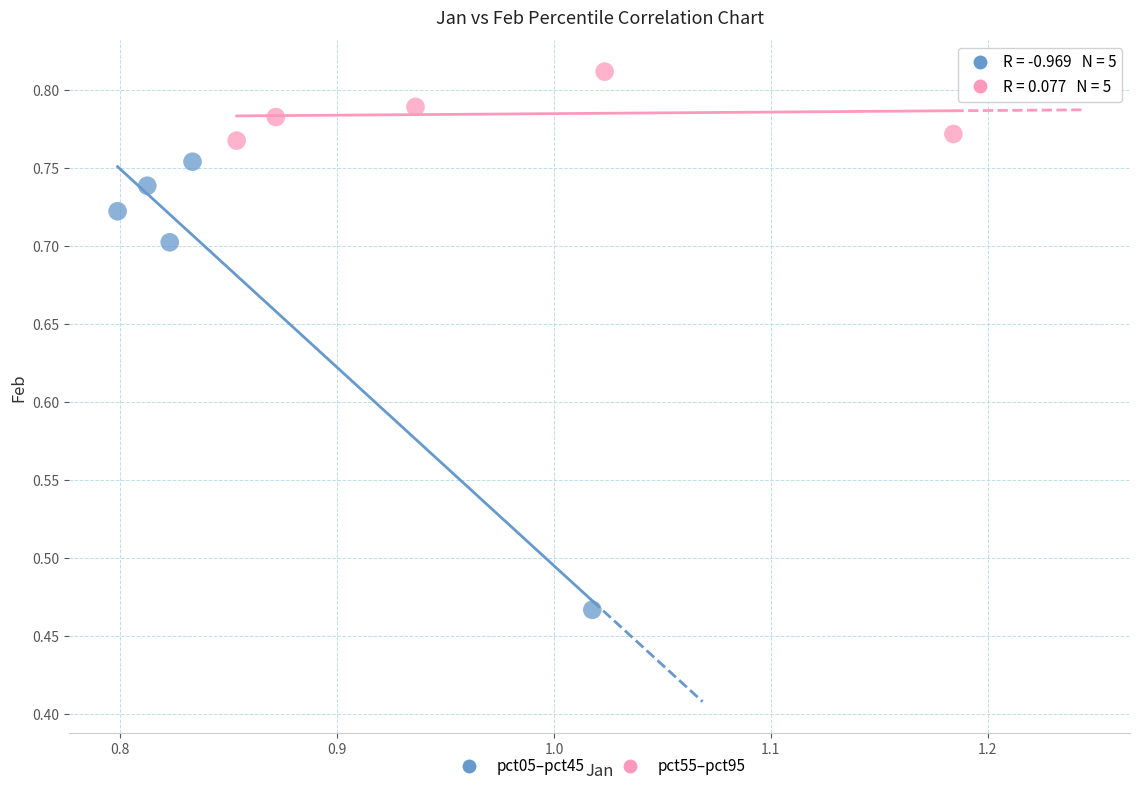

Which series has the widest spread of Y values?

pct05–pct45